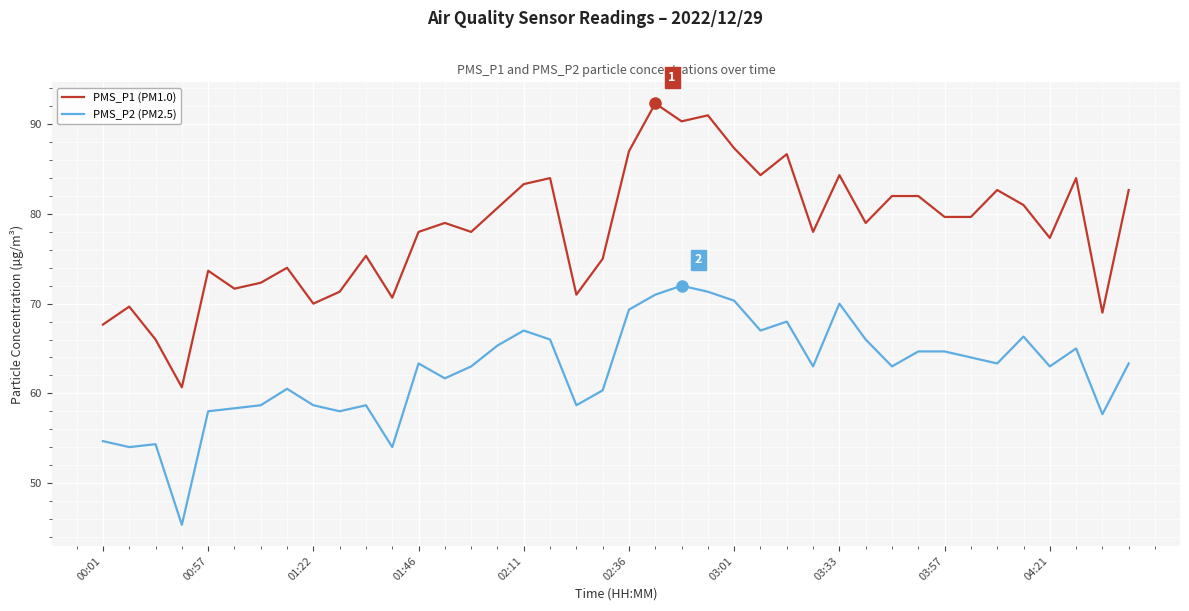

Rank the series by their maximum value, from lowest to highest.

PMS_P2 (PM2.5), PMS_P1 (PM1.0)